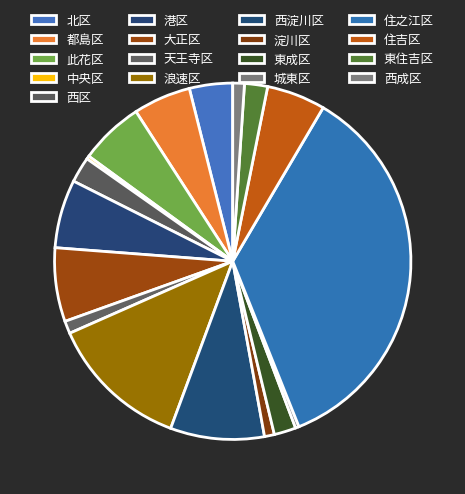

How many segments does this pie chart have?

17